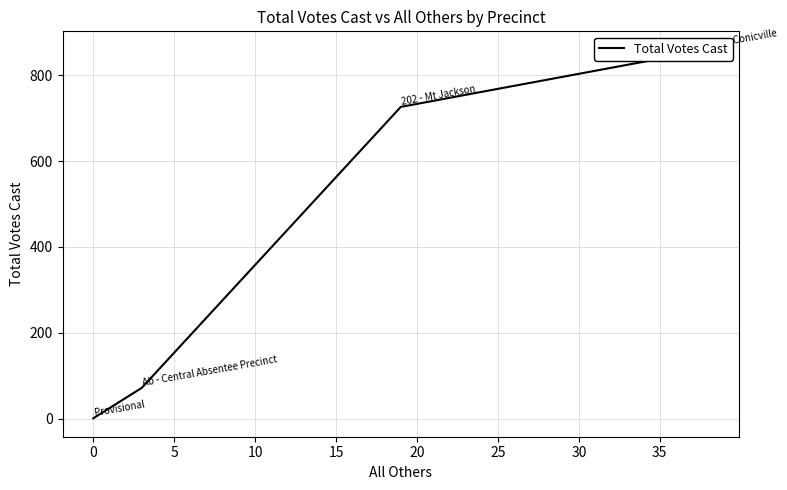

What is the average value?

414